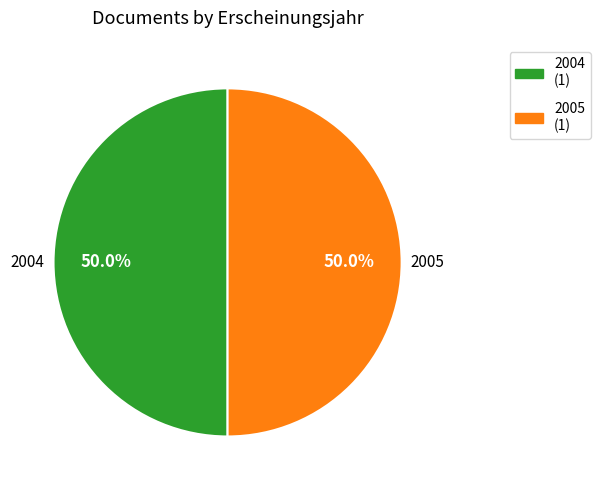

Approximately how many times larger is the value at 2005 compared to 2004?

1.0